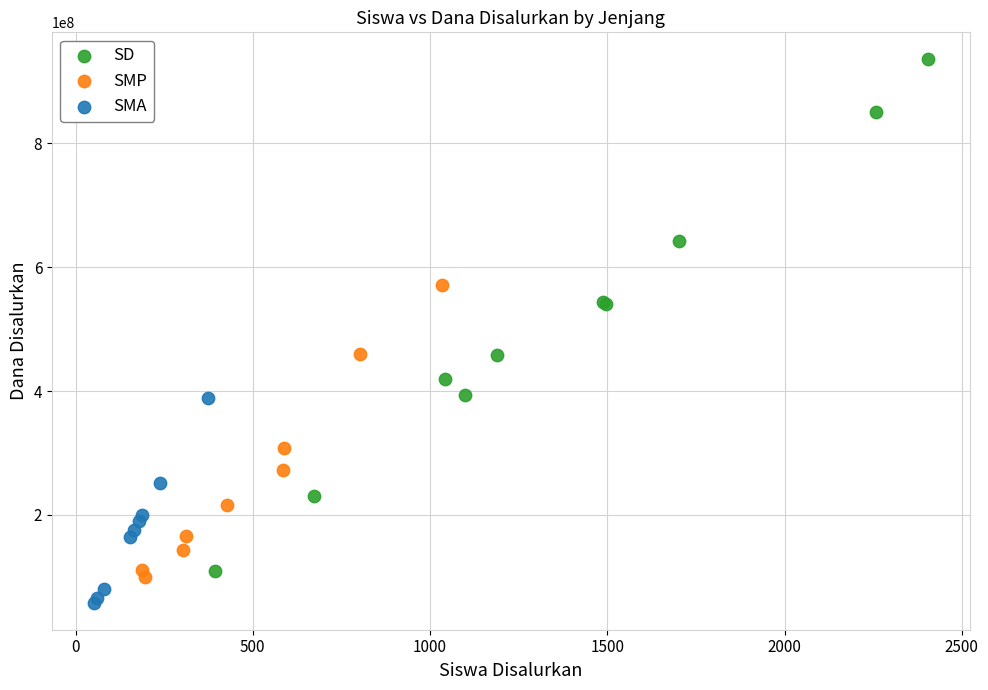

Which series reaches the maximum Y coordinate?

SD